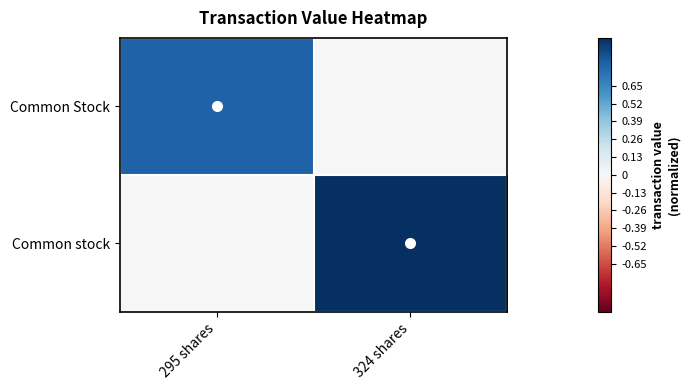

Reading left to right, extract all data points from this chart.

Common Stock: 295 shares=0.8	324 shares=0.0
Common stock: 295 shares=0.0	324 shares=1.0